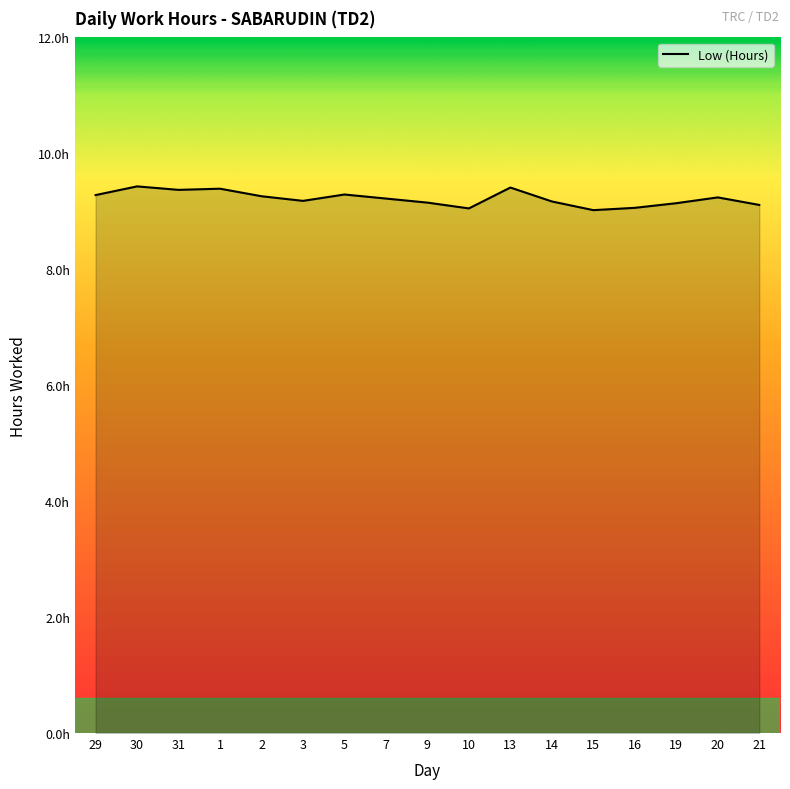

What is the change in value from 7 to 15?

-0.2